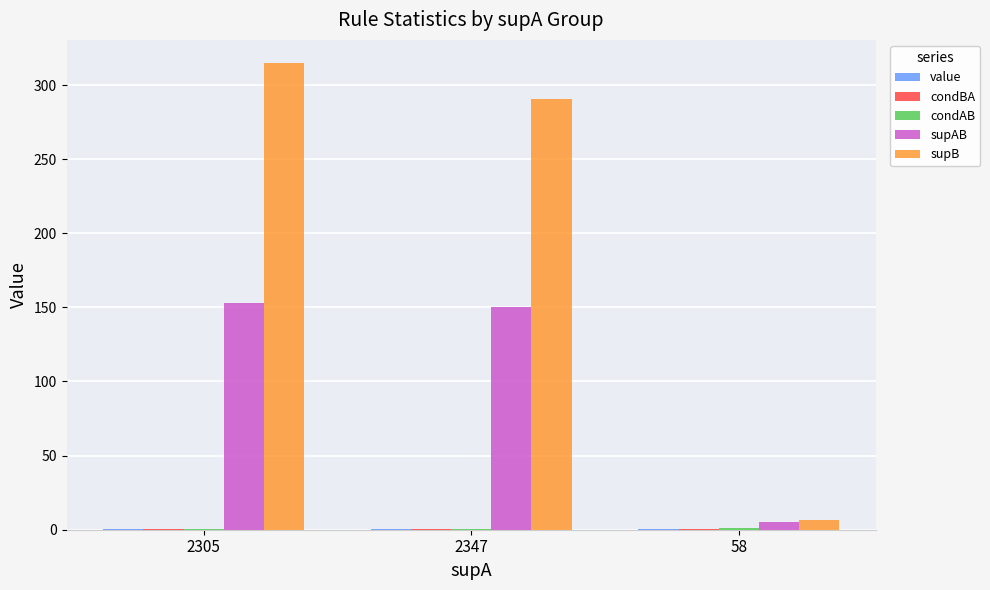

The supAB series shows 152.9 at 2305. True or false?

True